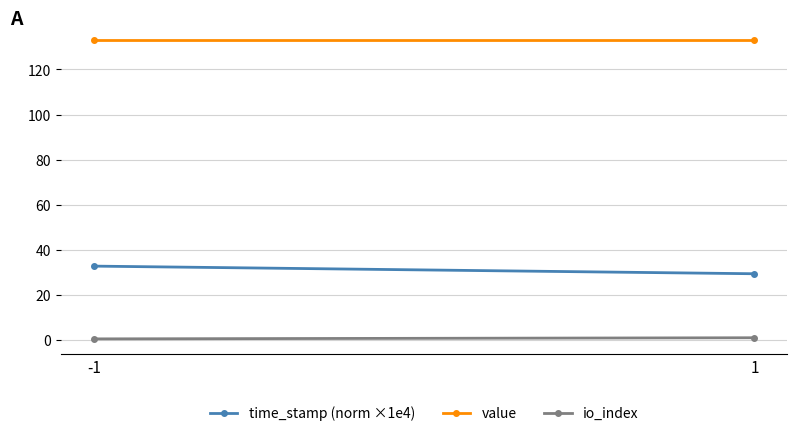

Between -1 and 1, which series saw the biggest shift?

time_stamp (norm ×1e4)